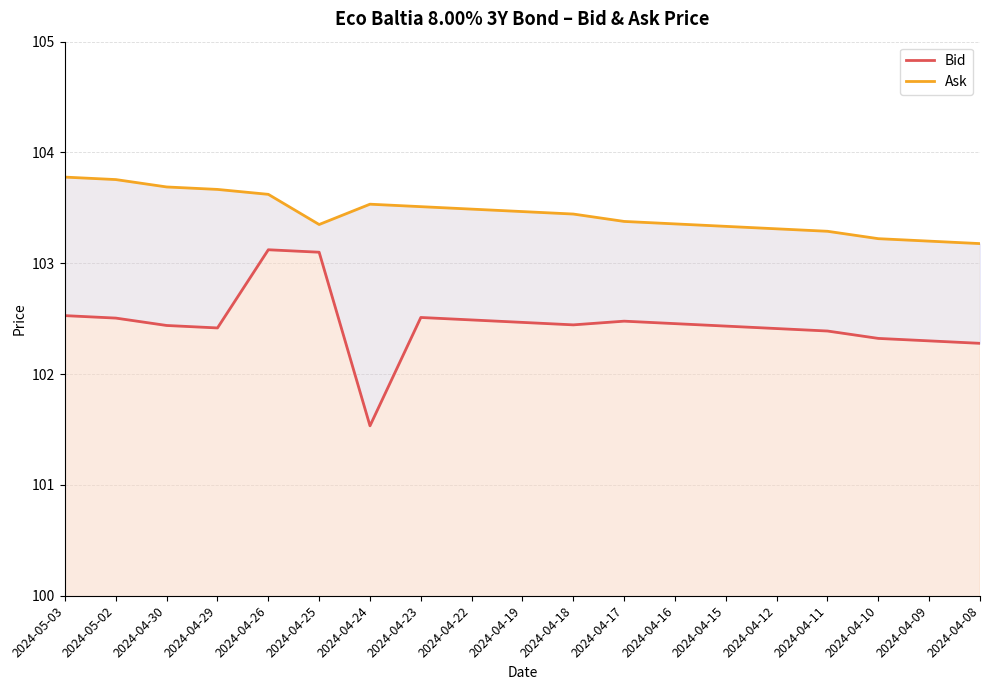

The value of Bid at 2024-04-26 is 103.1. True or false?

True